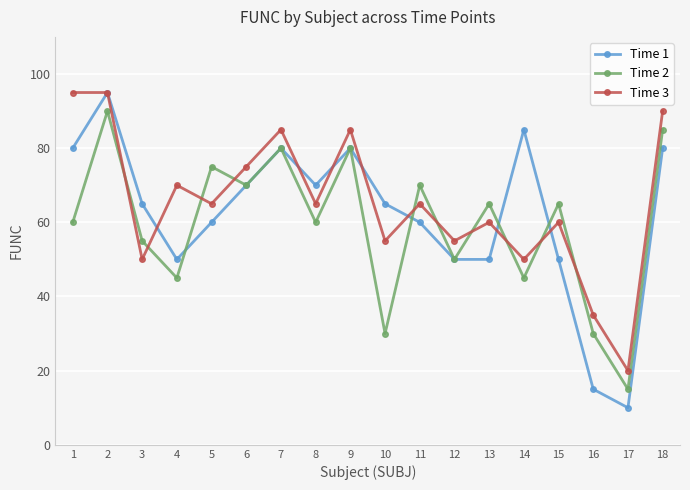

The value of Time 3 at 2 is 158. True or false?

False